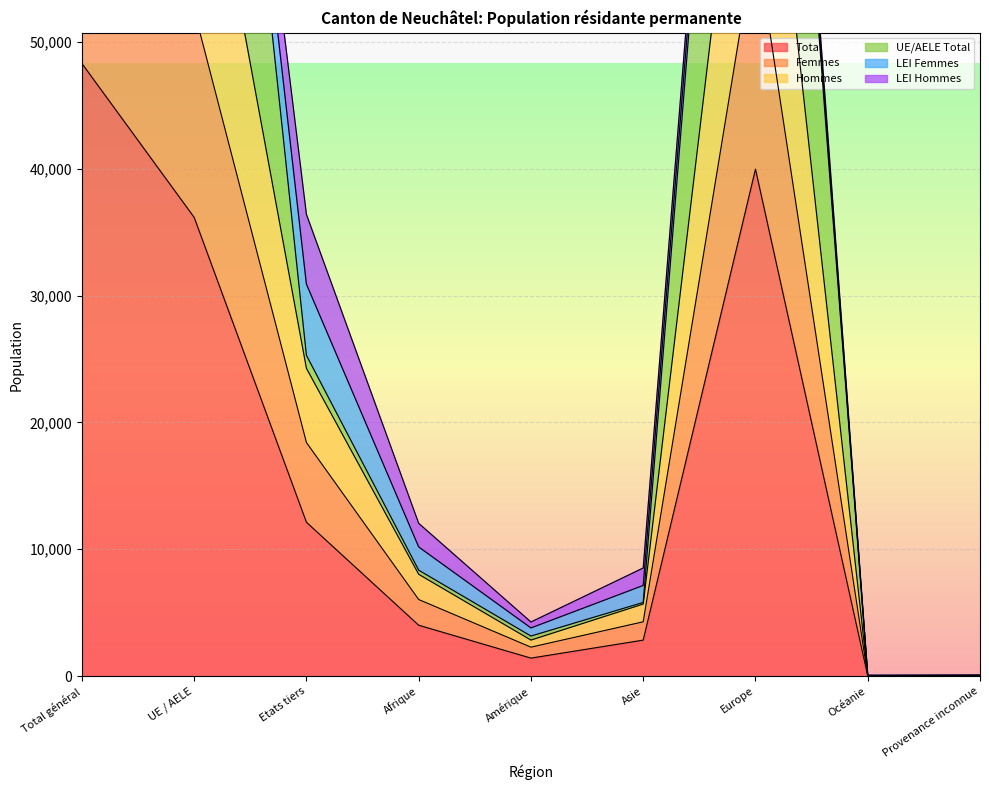

What is the spread (max minus min) of values at Etats tiers?

18767